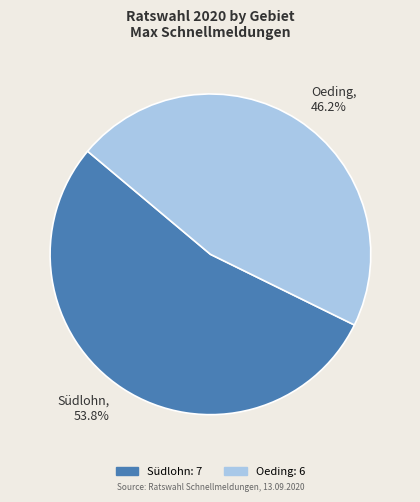

Is it true that Oeding is 46% of the pie?

True